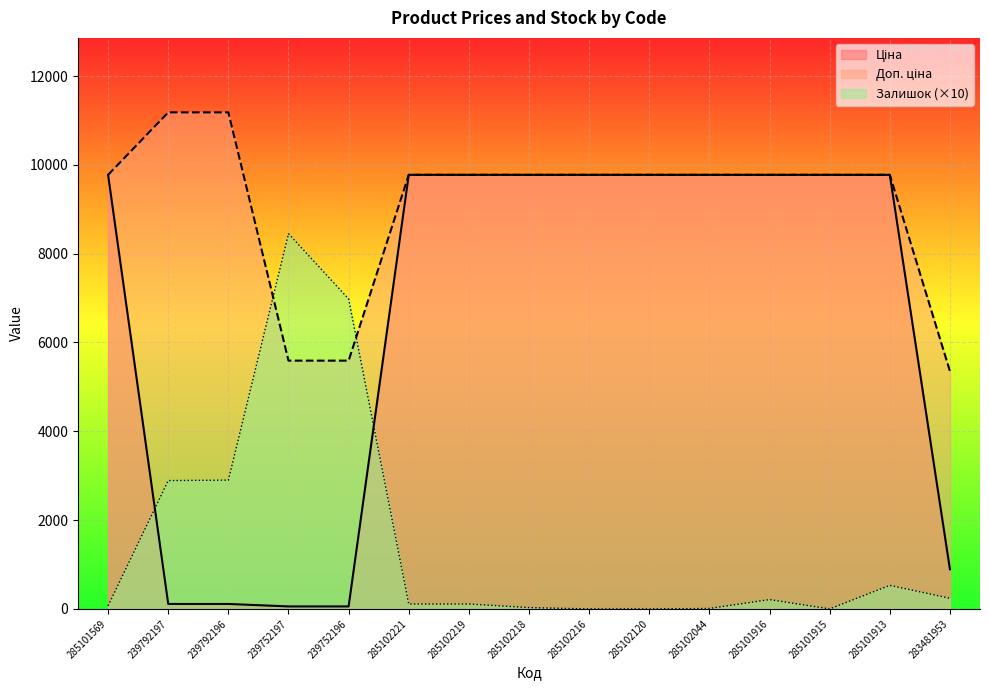

At how many categories does at least one series exceed 5038?

15